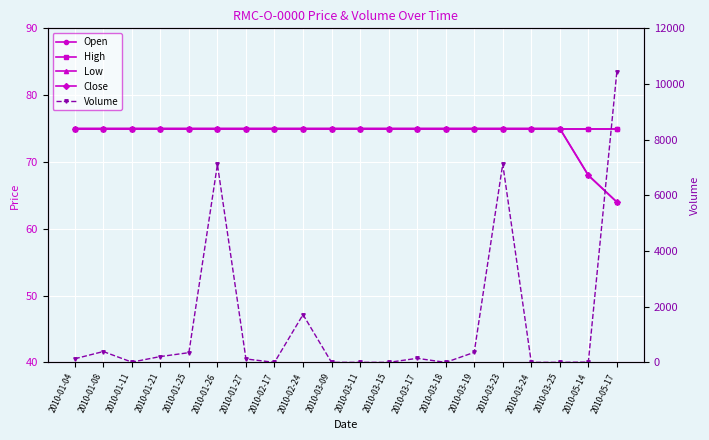

True or false: Open and Low cross at least once.

False